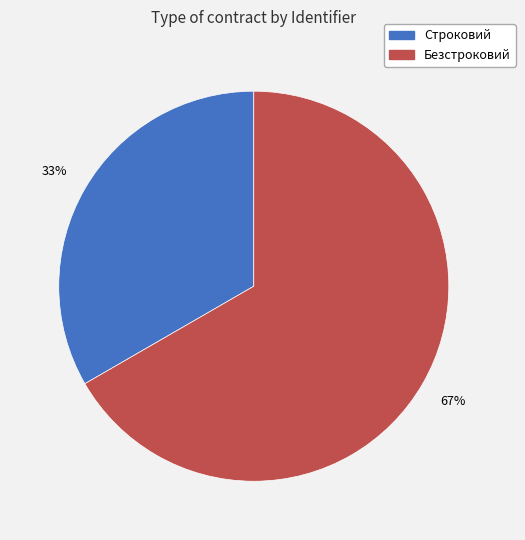

Is it true that Строковий is 33% of the pie?

True